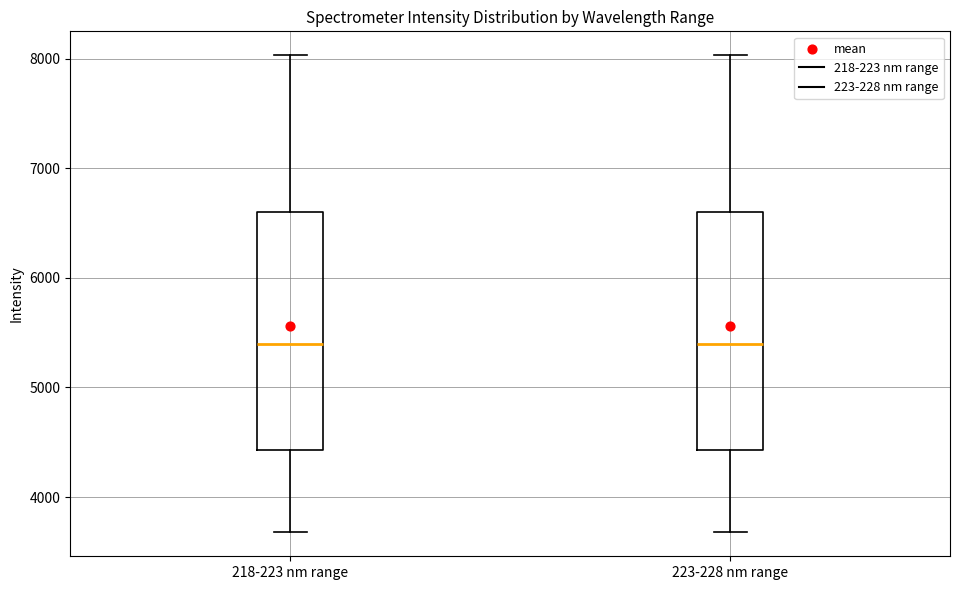

Where is the upper edge of the box for 223-228 nm range on the y-axis? The values are not printed on the chart, so give them approximately, as read against the axis.

6600